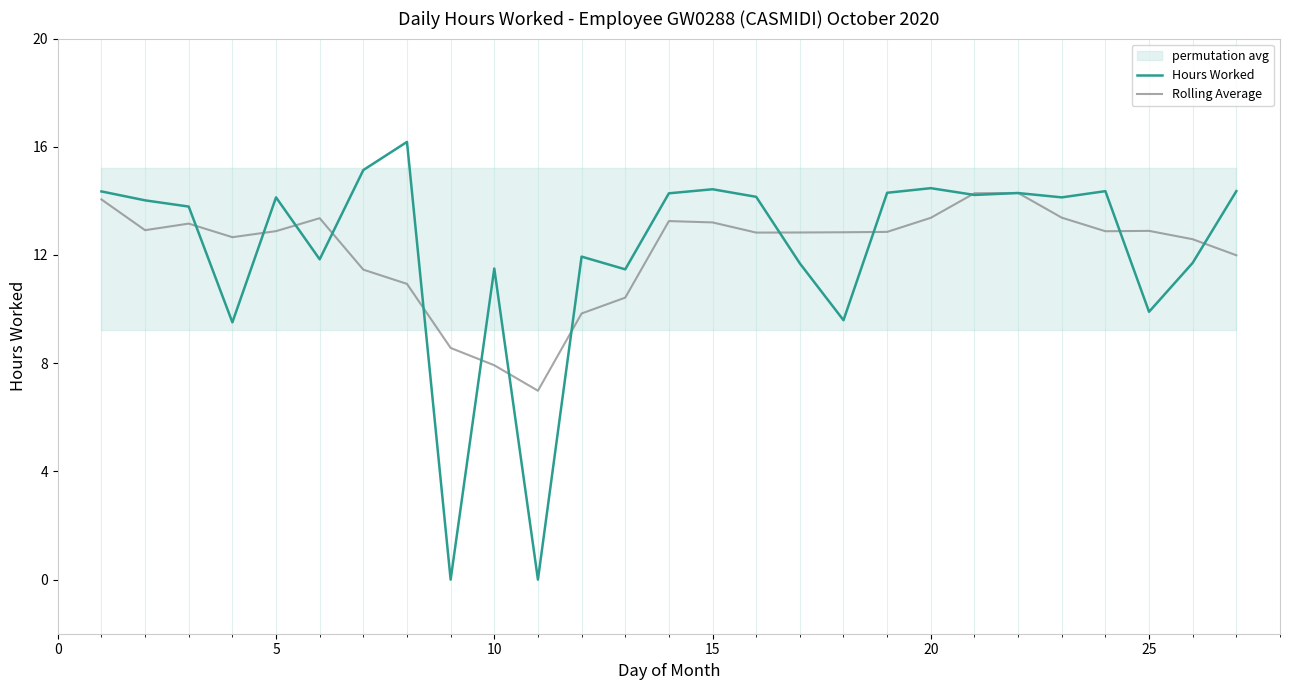

How many intersections are there between Hours Worked and Rolling Average?

14